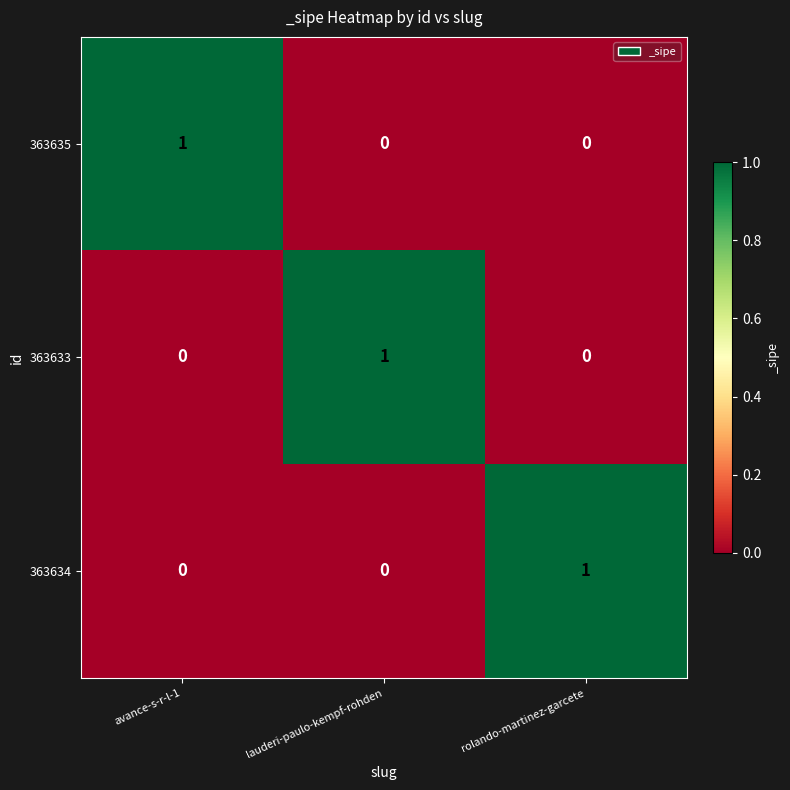

The value of 363634 at avance-s-r-l-1 is 0. True or false?

True